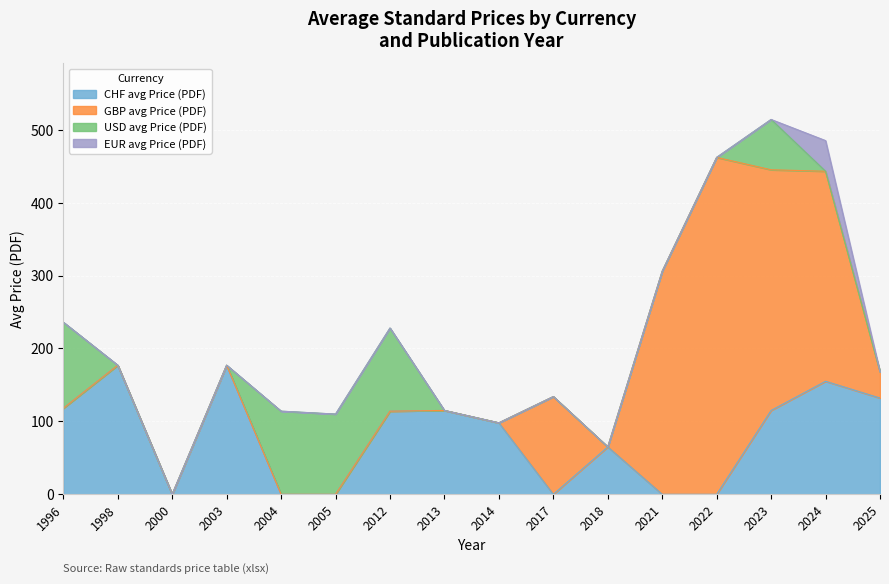

Between 1996 and 2013, which series saw the biggest shift?

USD avg Price (PDF)